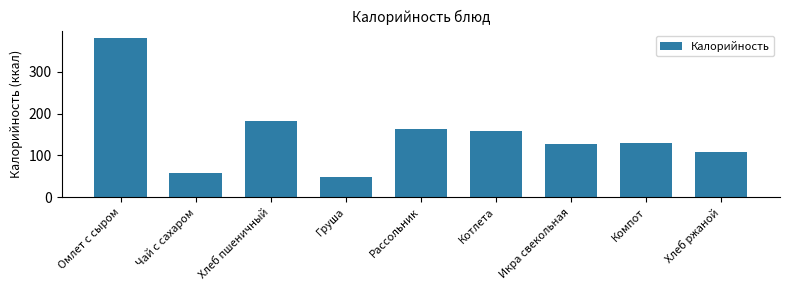

Reading right to left, what are all the values shown in this chart?

109	129	127	158	162	47	182	57	380